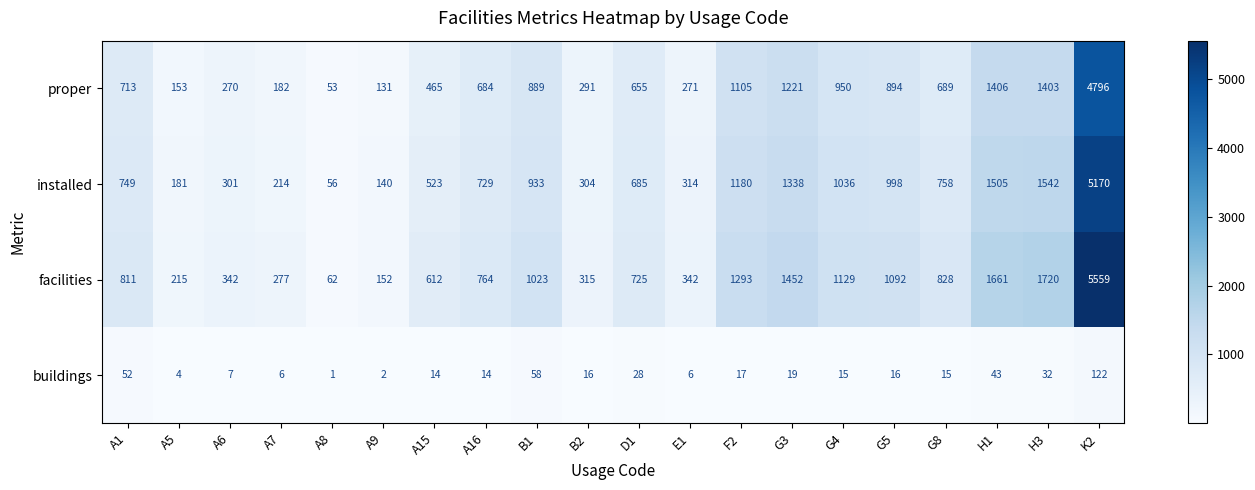

What is the sum of all installed values?

18656